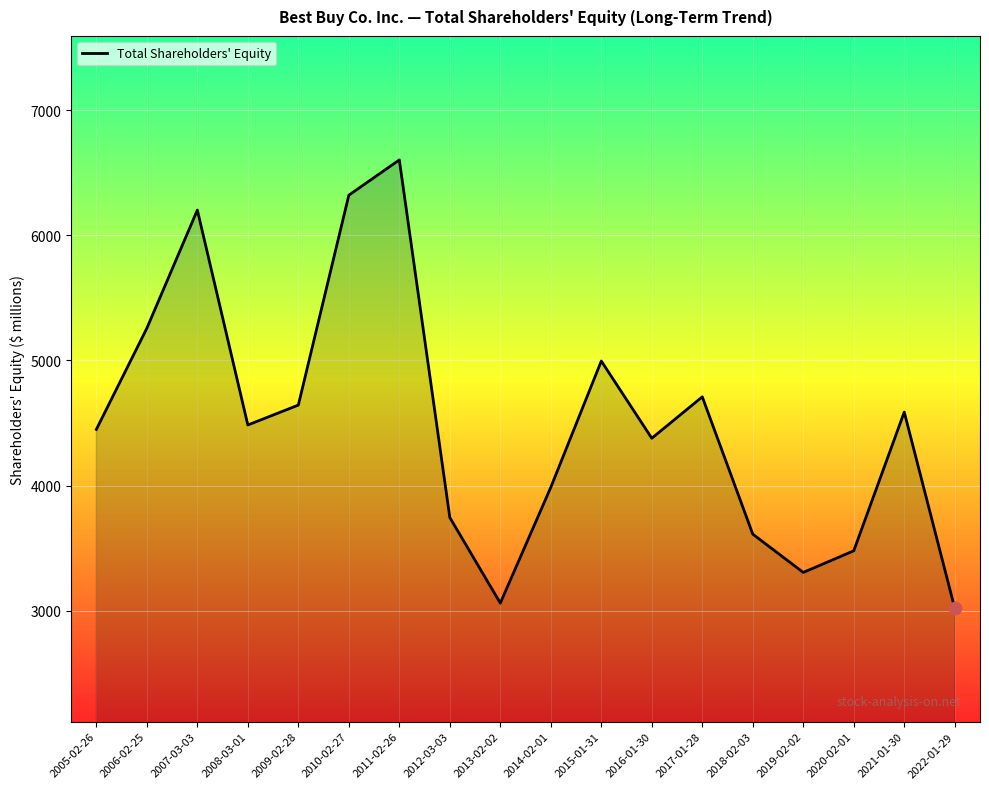

Approximately how many times larger is the value at 2016-01-30 compared to 2013-02-02?

1.4